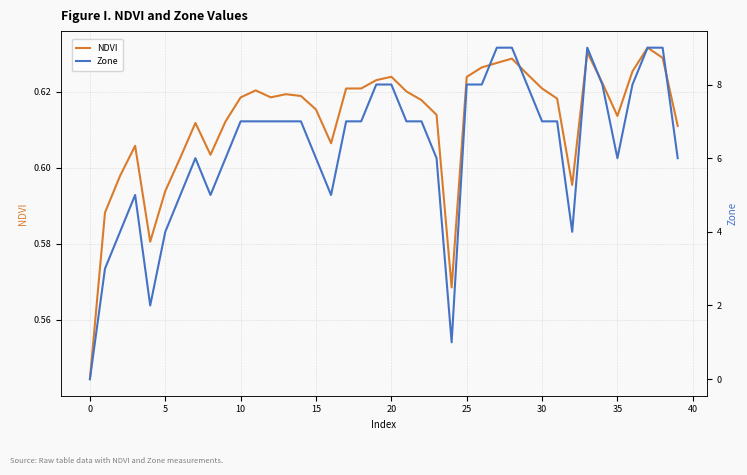

What is the value of the Zone point at the 19th from the left?

7.0